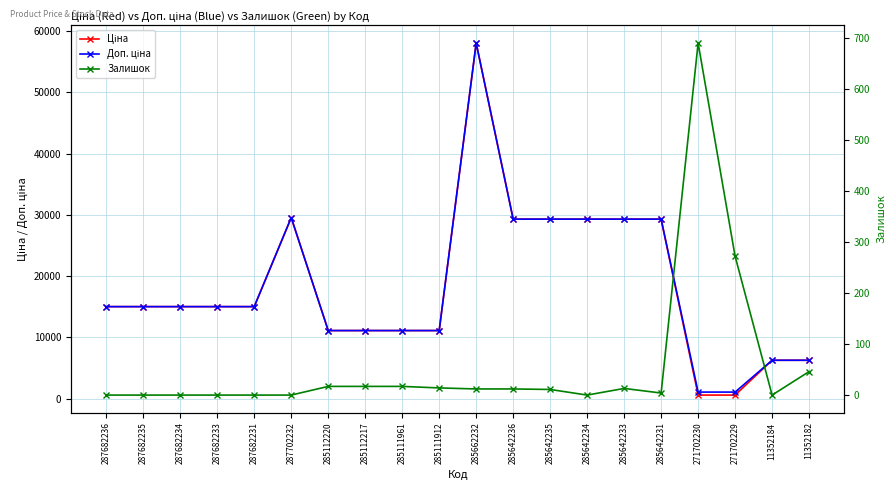

Count the number of categories in the chart.

20